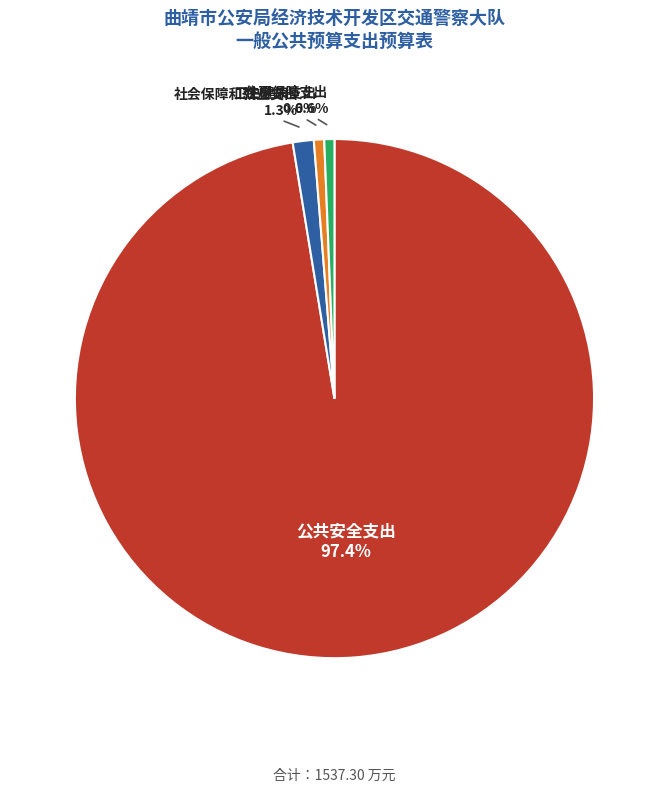

To the nearest percent, what is the combined percentage of 卫生健康支出 and 住房保障支出?

1%